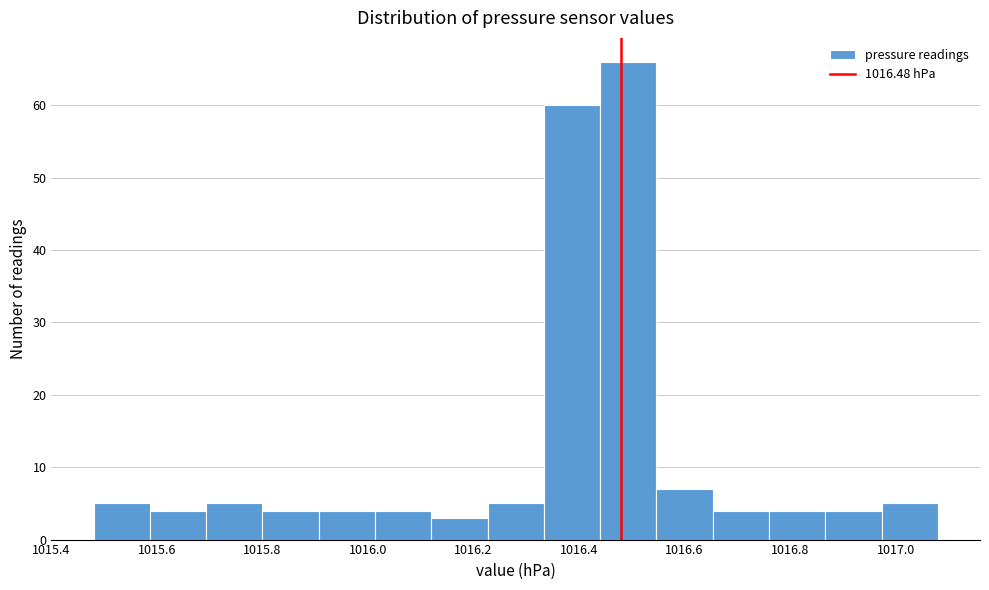

Reading left to right, list every bar in this chart as the range it spans on the x-axis followed by its height. Neither the bar edges nor the heights are printed on the chart, so give them approximately, as read against the axes.

1015.48 to 1015.58: 5
1015.58 to 1015.70: 4
1015.70 to 1015.80: 5
1015.80 to 1015.90: 4
1015.90 to 1016.02: 4
1016.02 to 1016.12: 4
1016.12 to 1016.22: 3
1016.22 to 1016.34: 5
1016.34 to 1016.44: 60
1016.44 to 1016.54: 66
1016.54 to 1016.66: 7
1016.66 to 1016.76: 4
1016.76 to 1016.86: 4
1016.86 to 1016.98: 4
1016.98 to 1017.08: 5